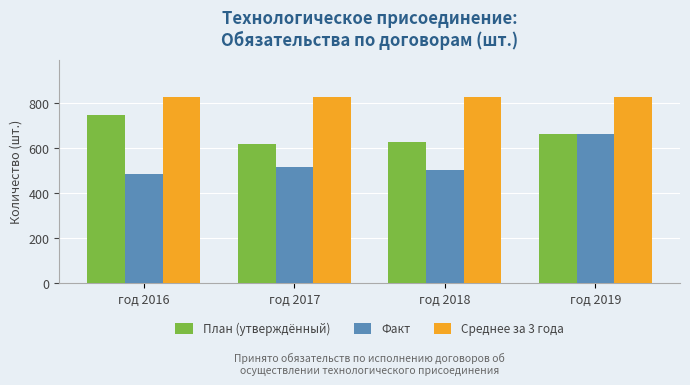

What value does the Факт series have at год 2018, to the nearest 10?

510